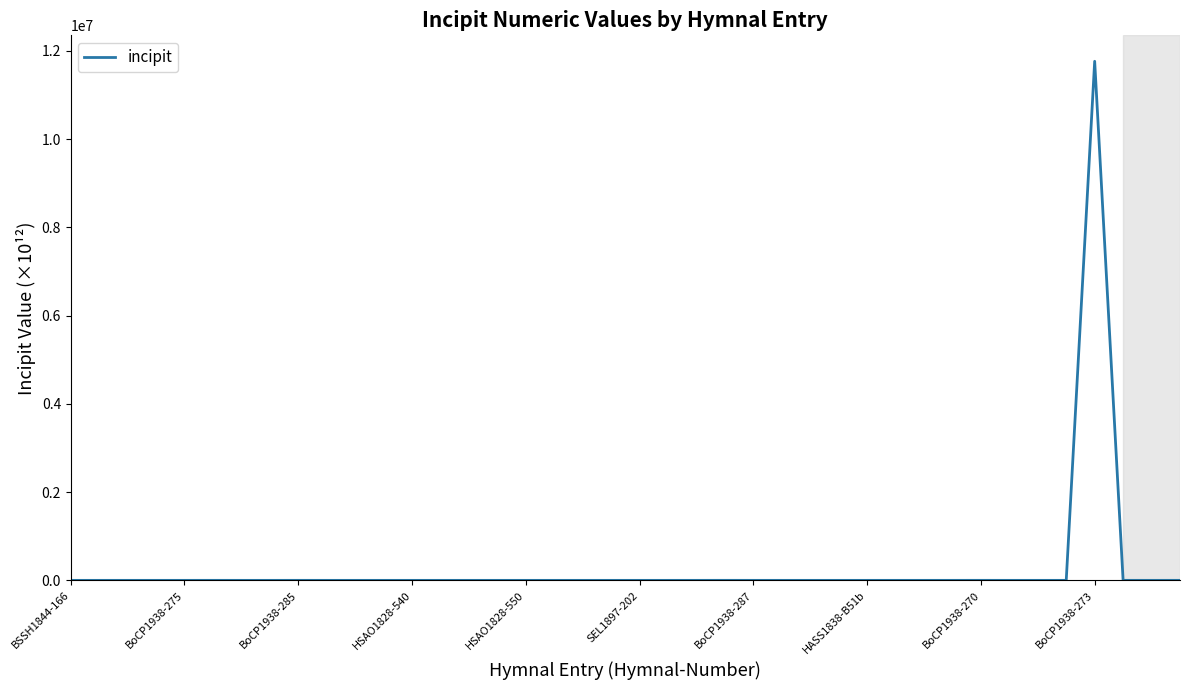

What is the maximum value shown in the chart?

11765121.7